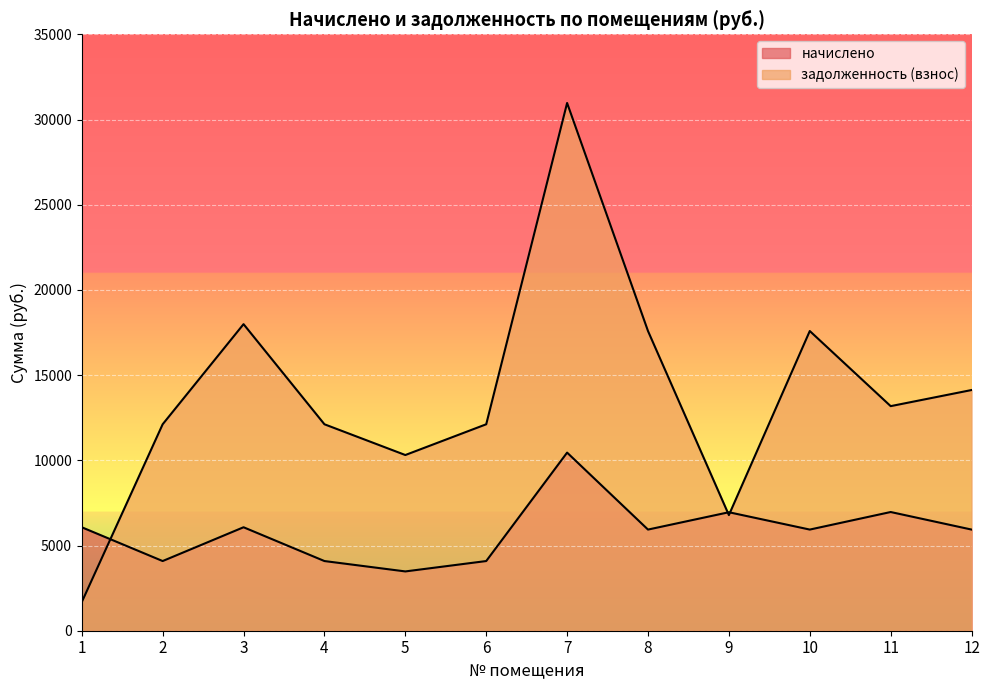

What is the difference between the maximum and minimum values in the начислено series?

6972.5